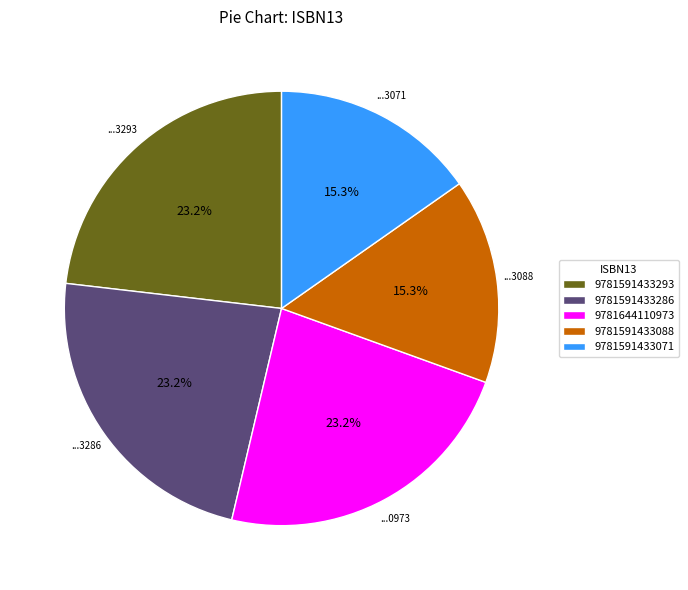

Is it true that 9781591433071 is 15% of the pie?

True